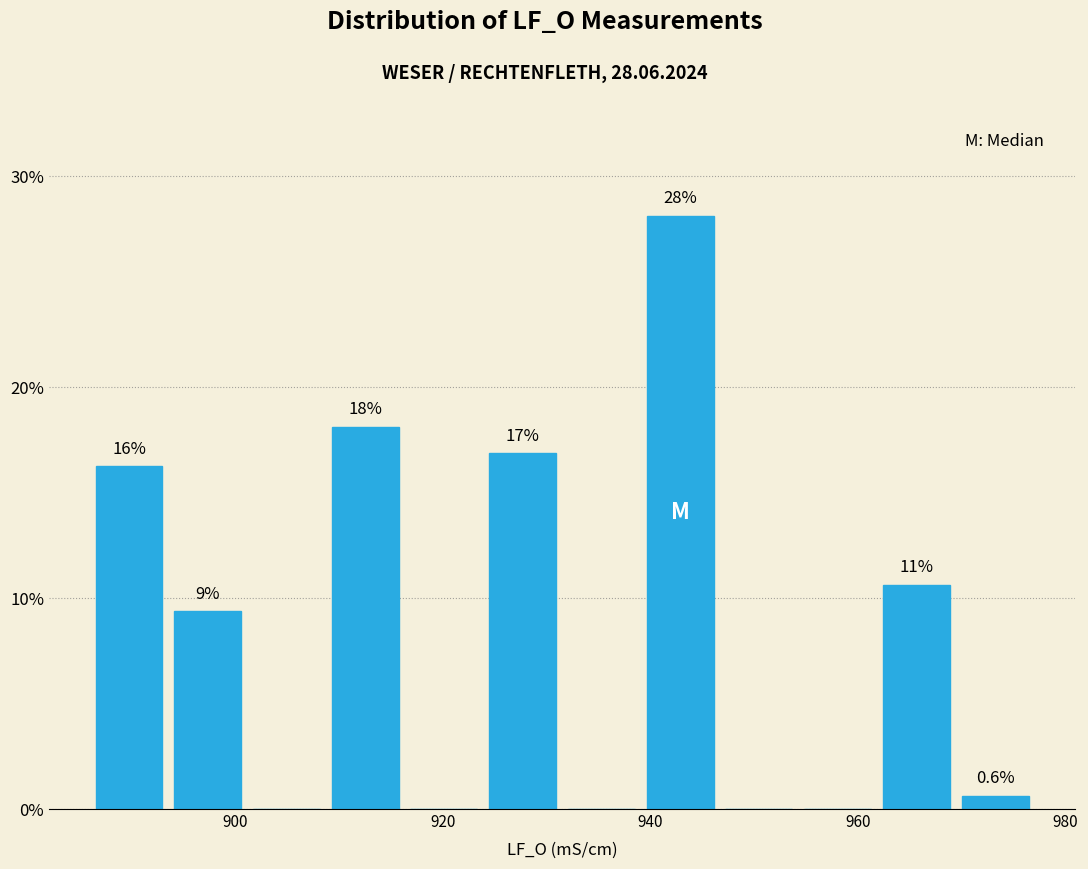

Around what value on the x-axis is the tallest bar? Give the approximate position of its centre, as read against the axis.

942